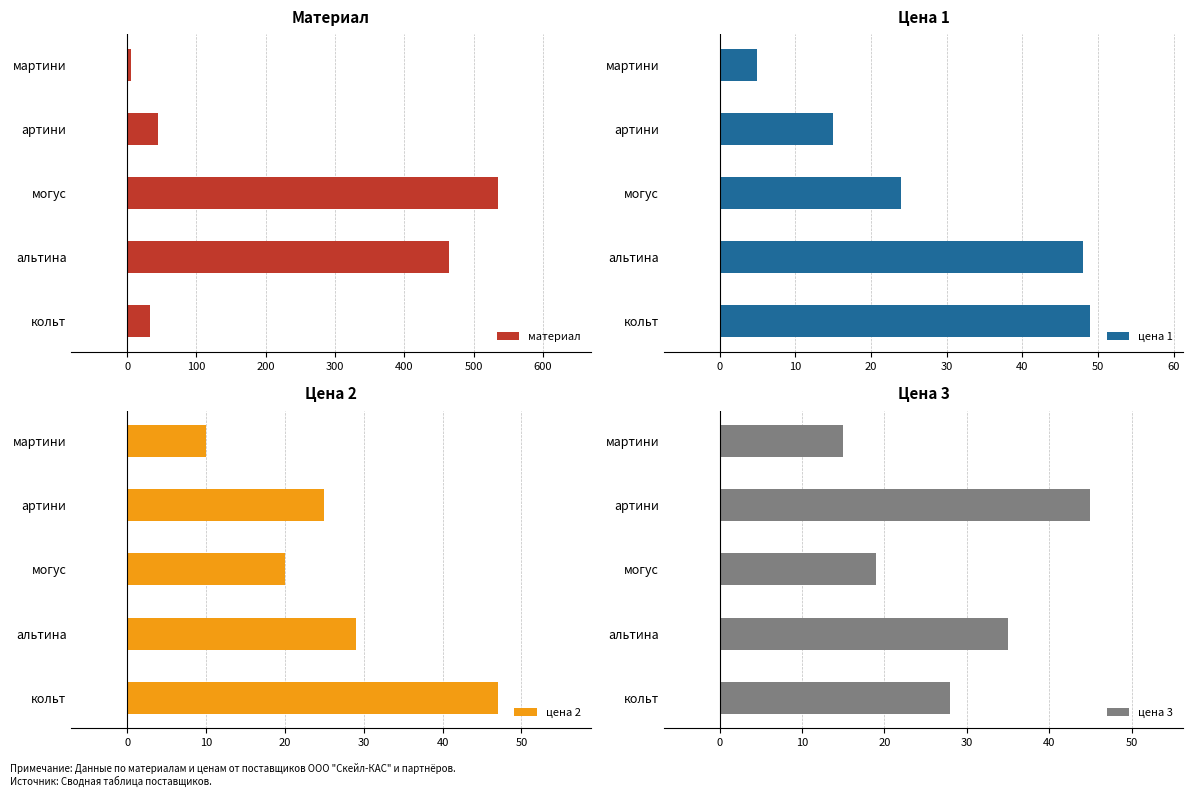

What is the lowest value of the цена 2 series?

10